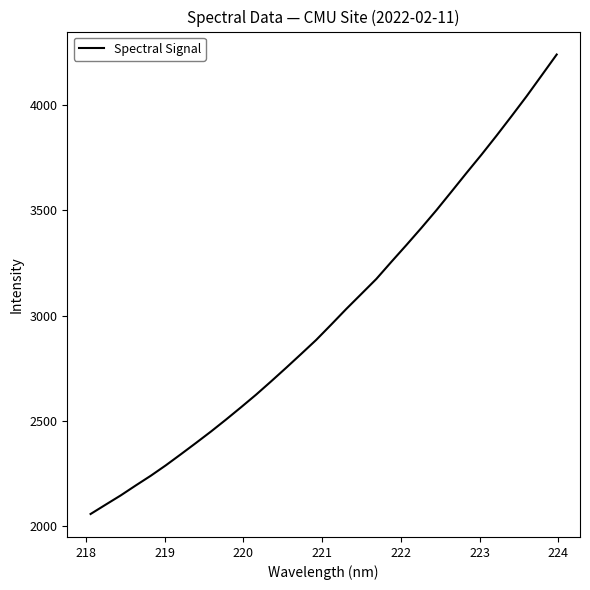

True or false: the data has more than 0 interior local peaks.

False